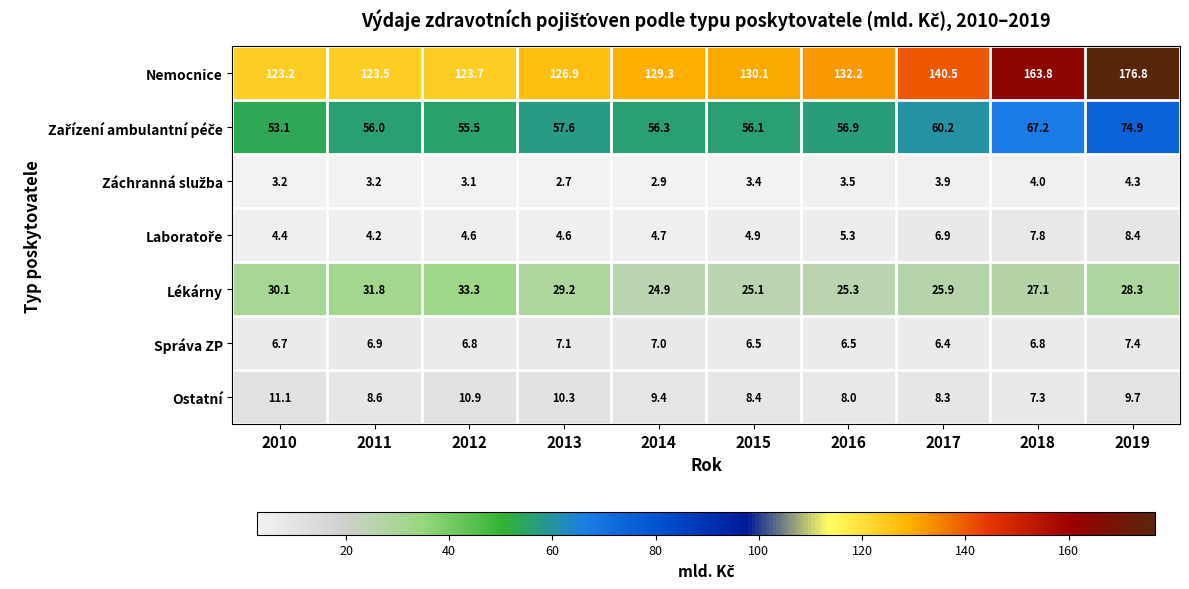

The value of Lékárny at 2012 is 33.3. True or false?

True